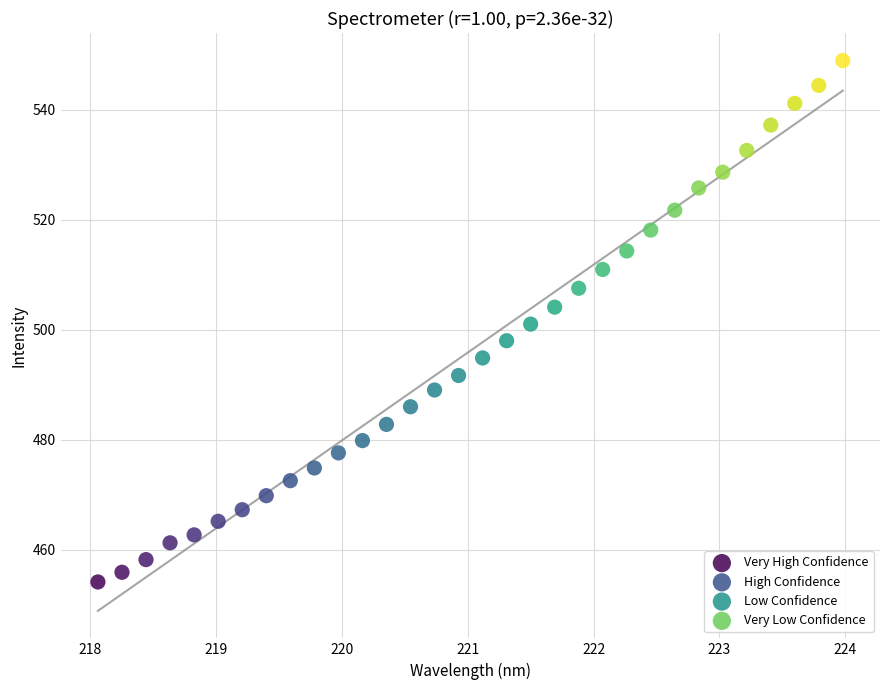

Which series contains the lowest Y value?

Very High Confidence